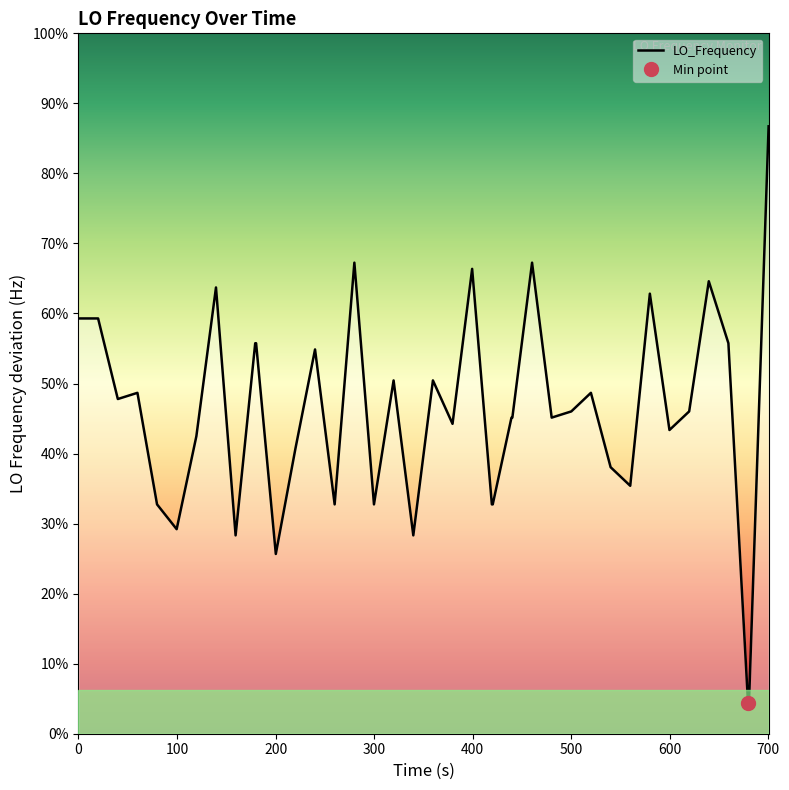

True or false: there are more than 1 points higher than both neighbors.

True